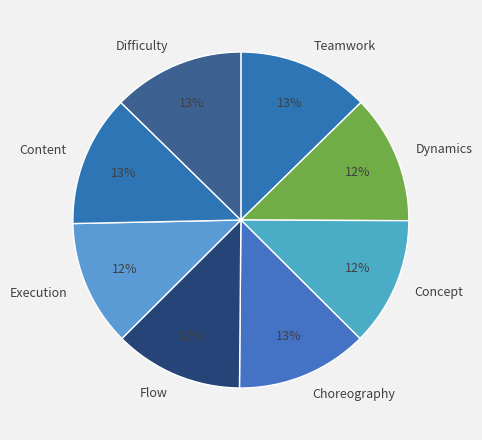

Is it true that Dynamics is 24% of the pie?

False